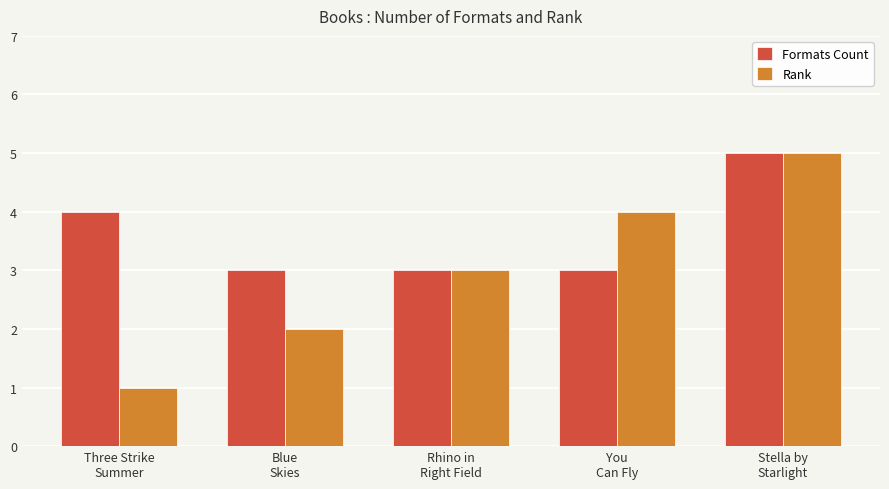

What is the lowest value of the Rank series?

1